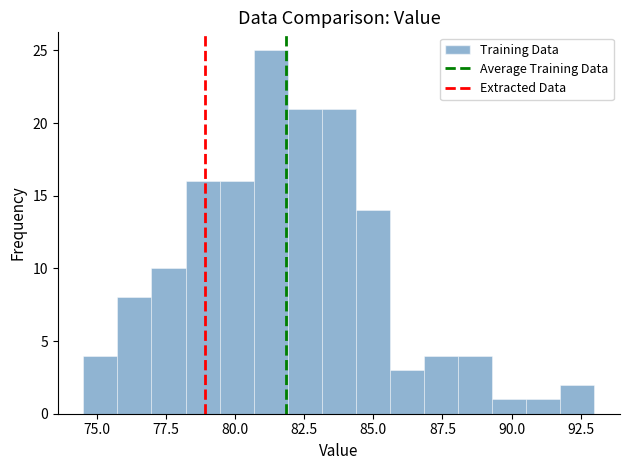

Read against the x-axis, roughly where is the centre of the tallest bar?

81.5